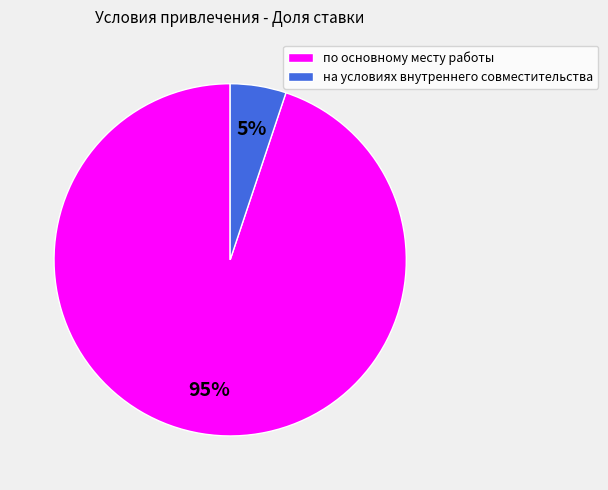

Count the number of slices in the pie.

2